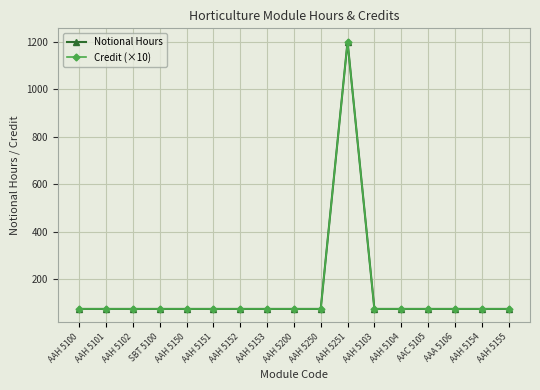

At which label is Notional Hours closest to 637?

AAH 5100